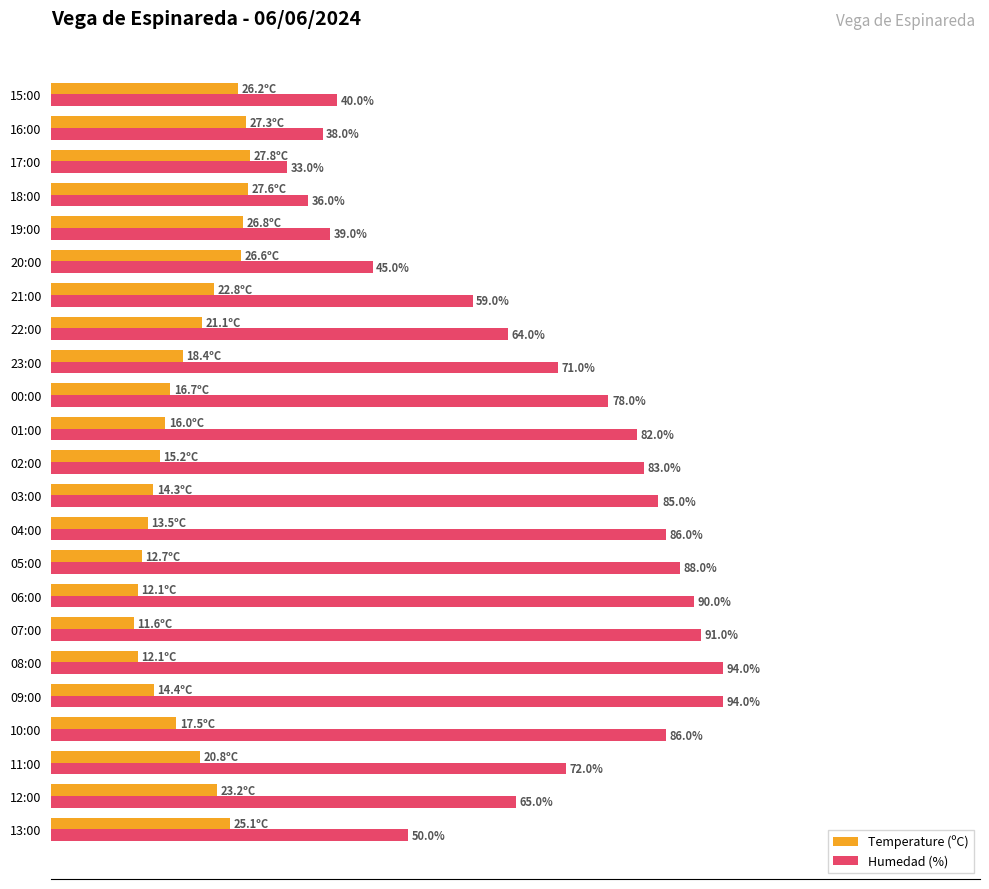

At which category is the sum across all series the highest?

09:00